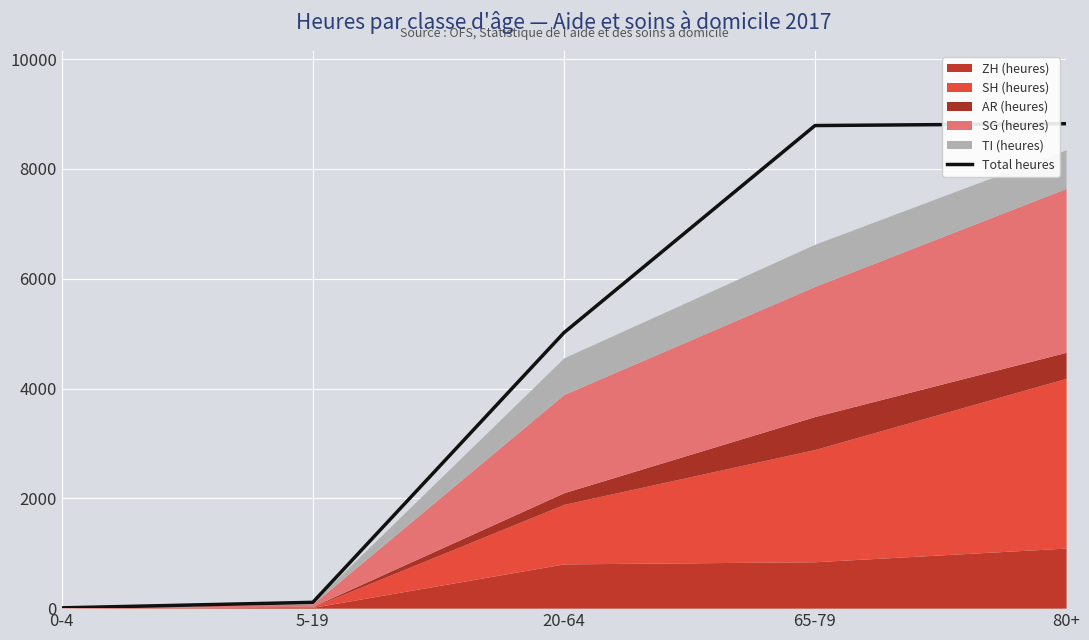

The chart shows a value of 8790 at 65-79. True or false?

True